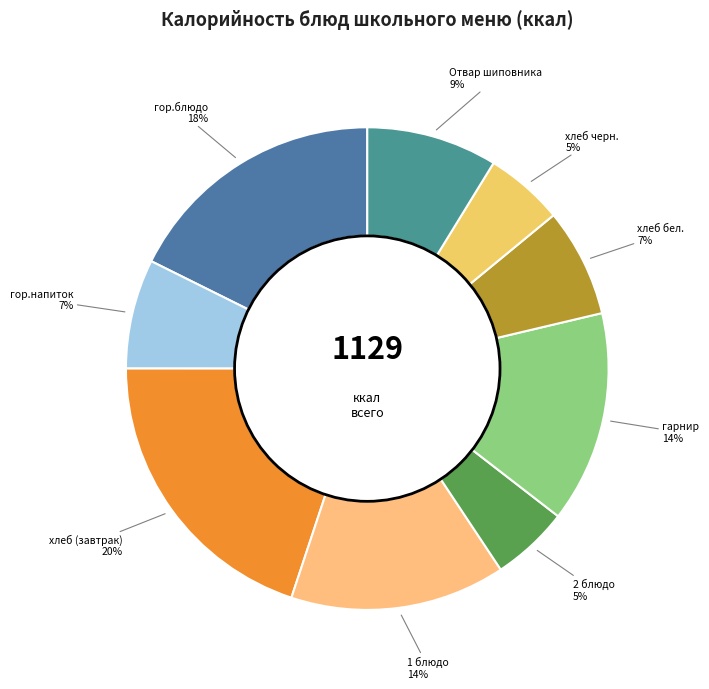

How many segments does this pie chart have?

9